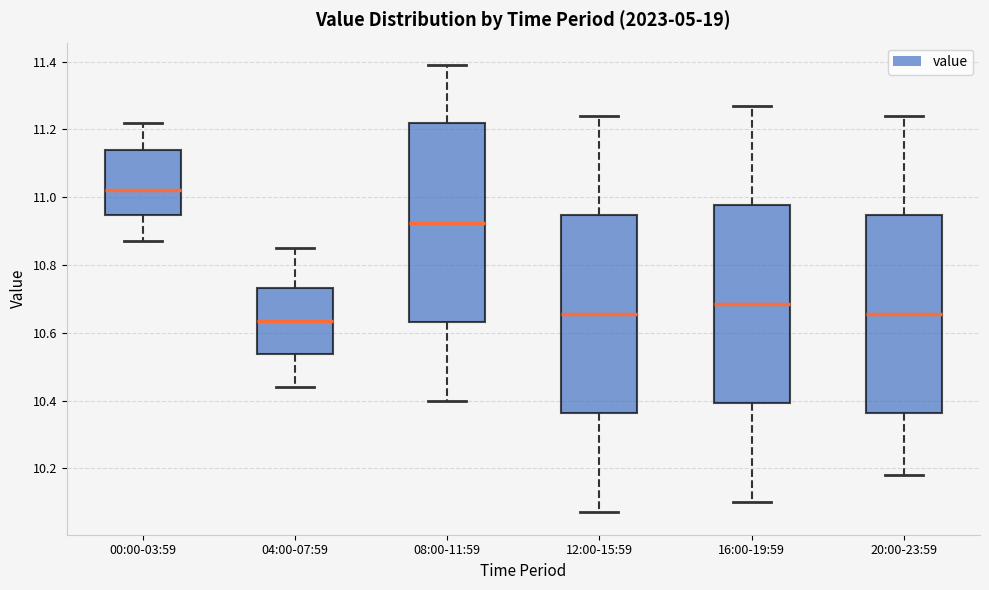

Reading left to right, read every box against the y-axis: the position of its median line, the range the box covers, and the ends of its whiskers. The values are not printed on the chart, so give them approximately, as read against the axis.

00:00-03:59: median 11.02, box 10.94 to 11.14, whiskers 10.88 to 11.22
04:00-07:59: median 10.64, box 10.54 to 10.74, whiskers 10.44 to 10.86
08:00-11:59: median 10.92, box 10.64 to 11.22, whiskers 10.40 to 11.40
12:00-15:59: median 10.66, box 10.36 to 10.94, whiskers 10.08 to 11.24
16:00-19:59: median 10.68, box 10.40 to 10.98, whiskers 10.10 to 11.28
20:00-23:59: median 10.66, box 10.36 to 10.94, whiskers 10.18 to 11.24